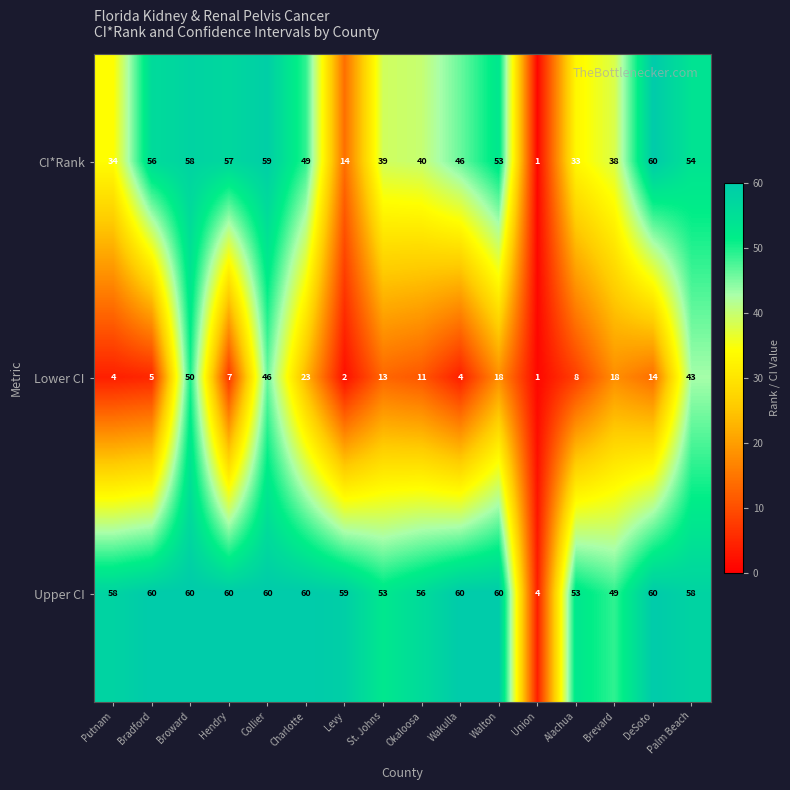

What is the difference between the CI*Rank values at Broward and Palm Beach?

4